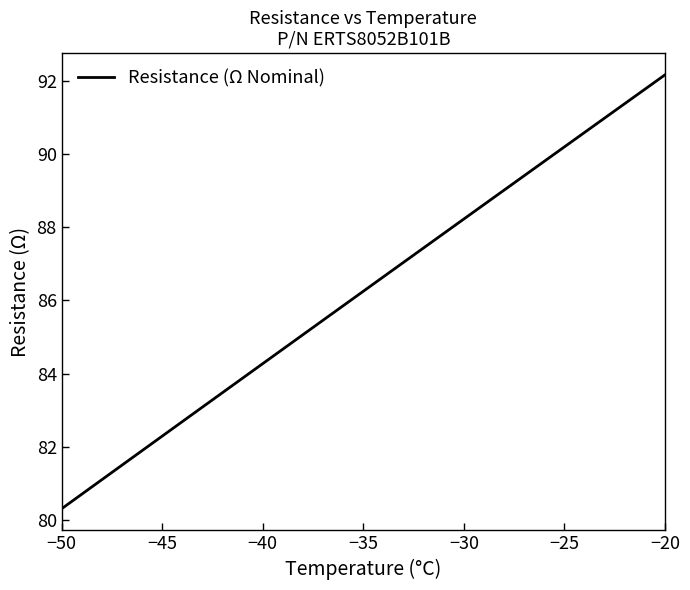

What is the difference between the maximum and minimum values?

11.9